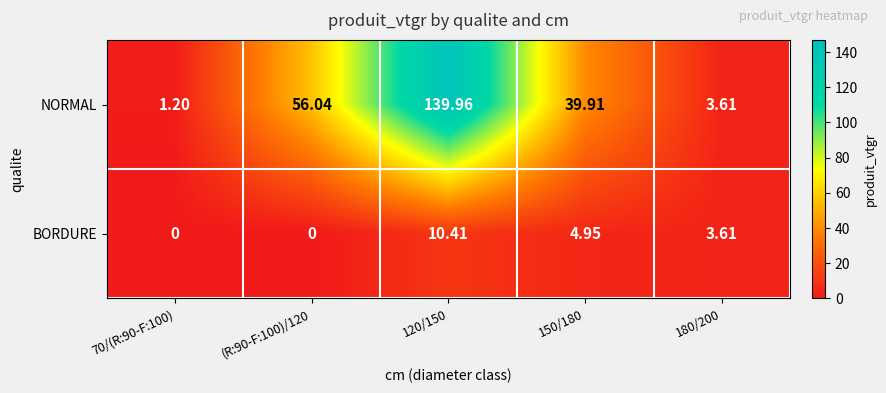

How many series are shown in this chart?

2